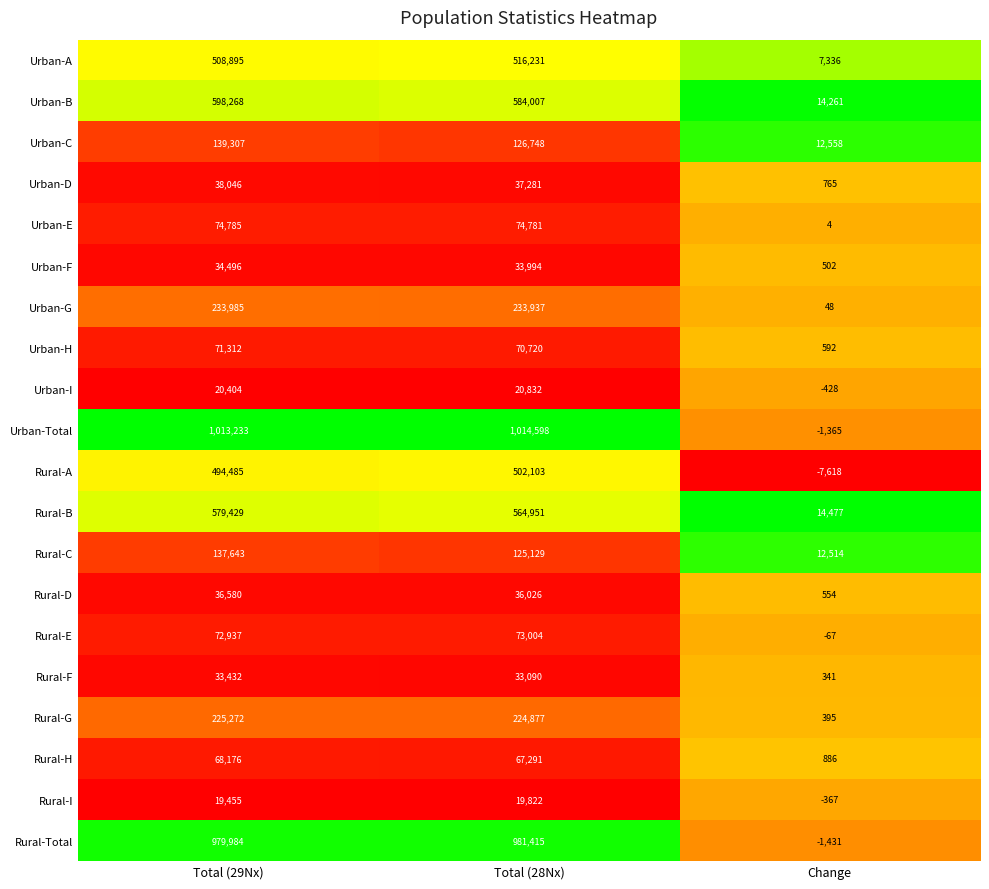

Is the value of Total (29Nx) at 7 greater than the value of Change at 4?

Yes